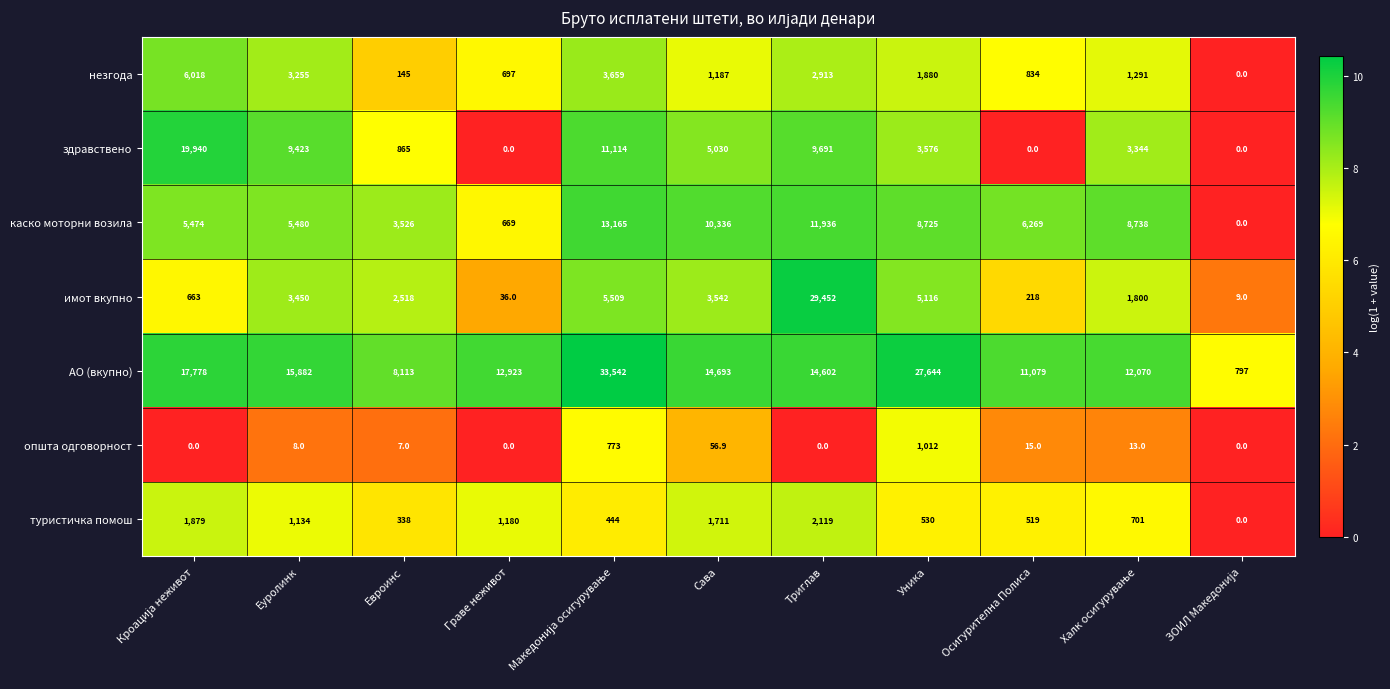

What is the difference between the second highest and minimum values in the имот вкупно series?

5500.0